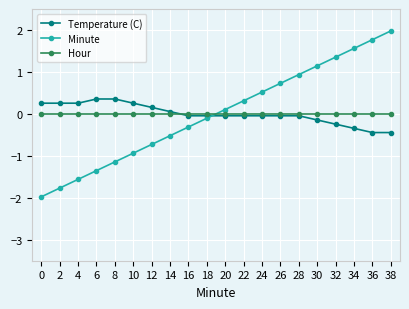

Rank the series by their maximum value, from lowest to highest.

Hour, Temperature (C), Minute